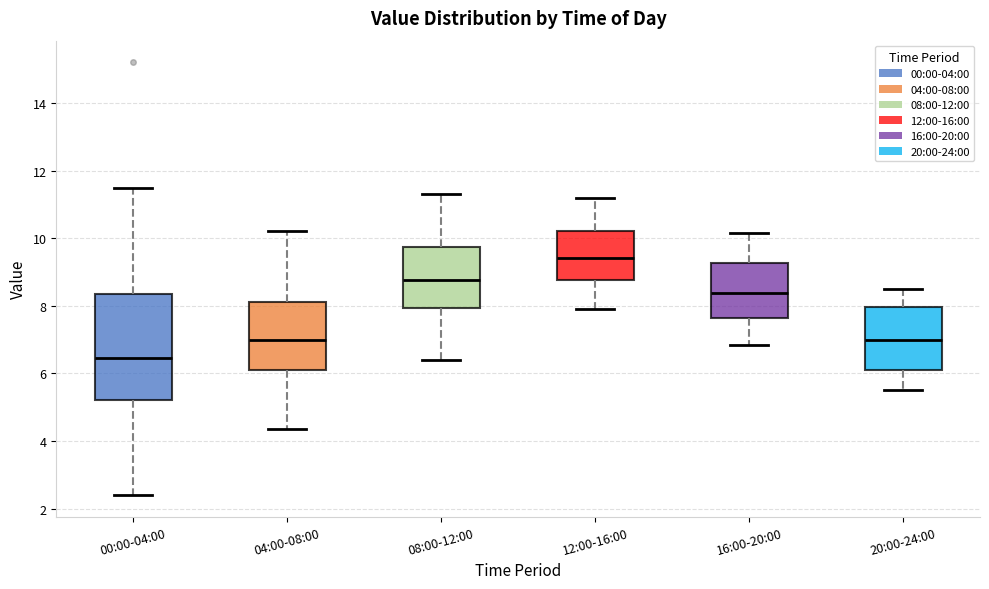

Reading left to right, transcribe this box plot: for each box, give where its median line is, the range the box spans, and where its two whiskers end, as read against the y-axis. The values are not printed on the chart, so give them approximately, as read against the axis.

00:00-04:00: median 6.4, box 5.2 to 8.4, whiskers 2.4 to 11.4
04:00-08:00: median 7.0, box 6.2 to 8.2, whiskers 4.4 to 10.2
08:00-12:00: median 8.8, box 8.0 to 9.8, whiskers 6.4 to 11.4
12:00-16:00: median 9.4, box 8.8 to 10.2, whiskers 8.0 to 11.2
16:00-20:00: median 8.4, box 7.6 to 9.2, whiskers 6.8 to 10.2
20:00-24:00: median 7.0, box 6.2 to 8.0, whiskers 5.6 to 8.6